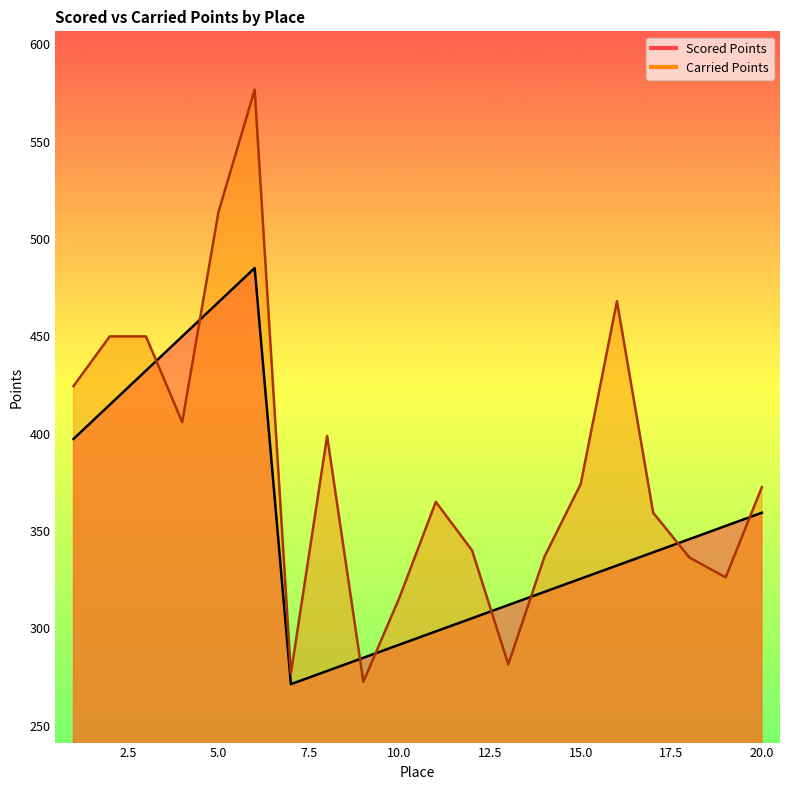

True or false: Carried Points has a value of 595.4 at 18.

False